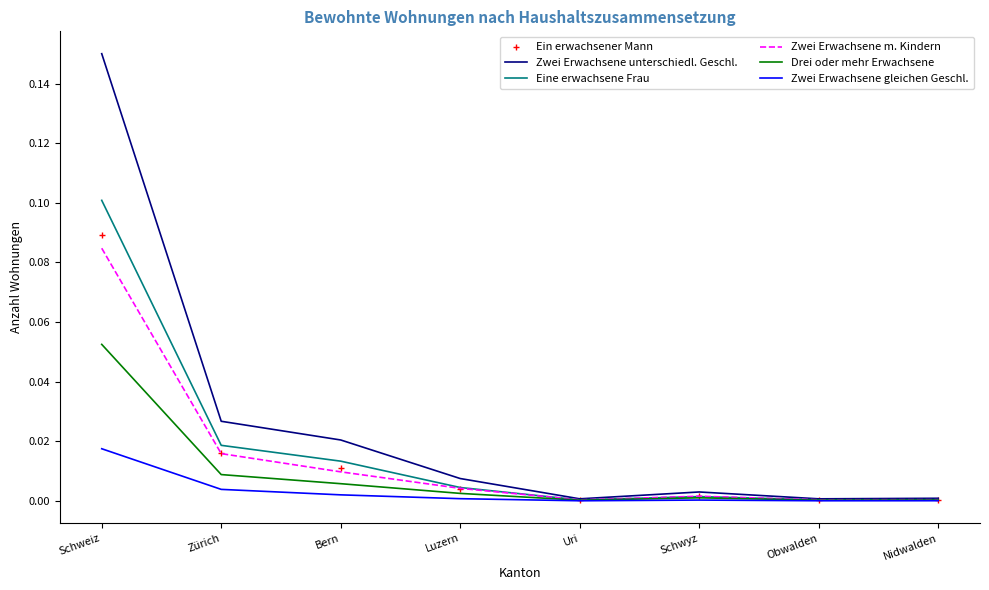

True or false: Zwei Erwachsene unterschiedl. Geschl. has a value of 0.0 at Schwyz.

True